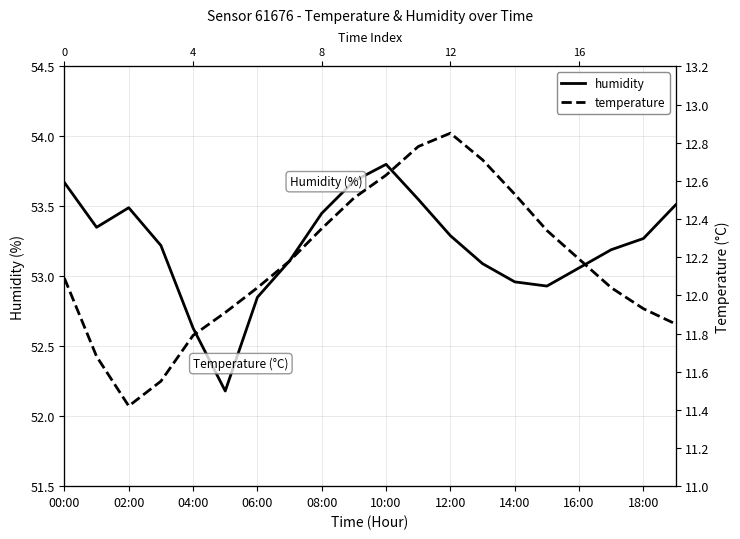

Read the temperature value at 08:00.

12.3